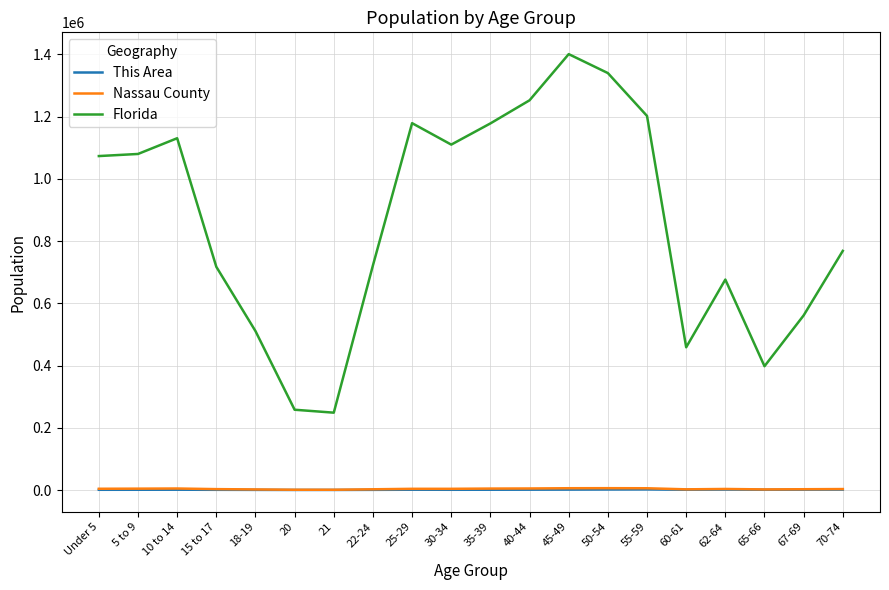

True or false: Florida and Nassau County cross at least once.

False